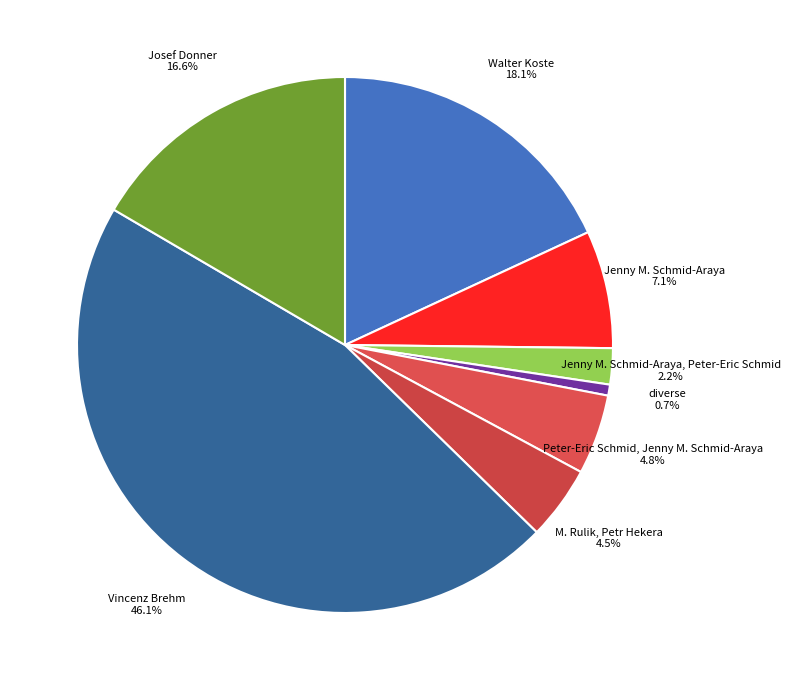

Which slice is the largest?

Vincenz Brehm